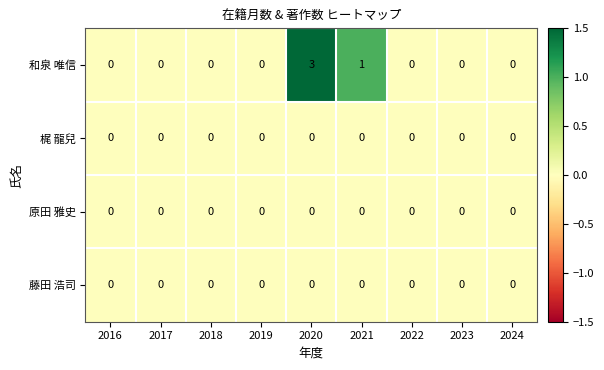

Which series has the largest total across all categories?

和泉 唯信